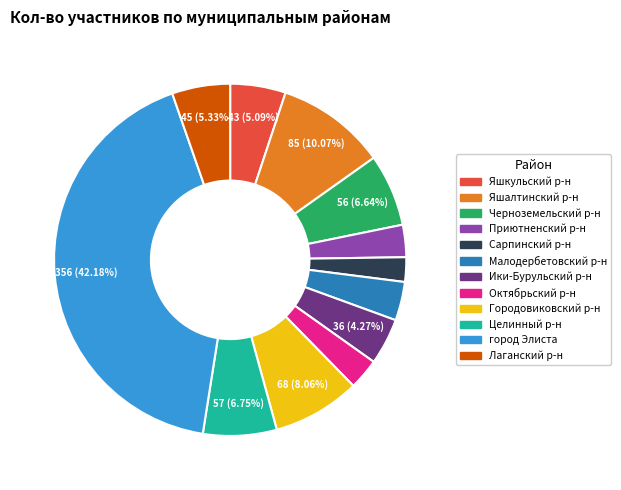

Does any single category account for the majority?

No